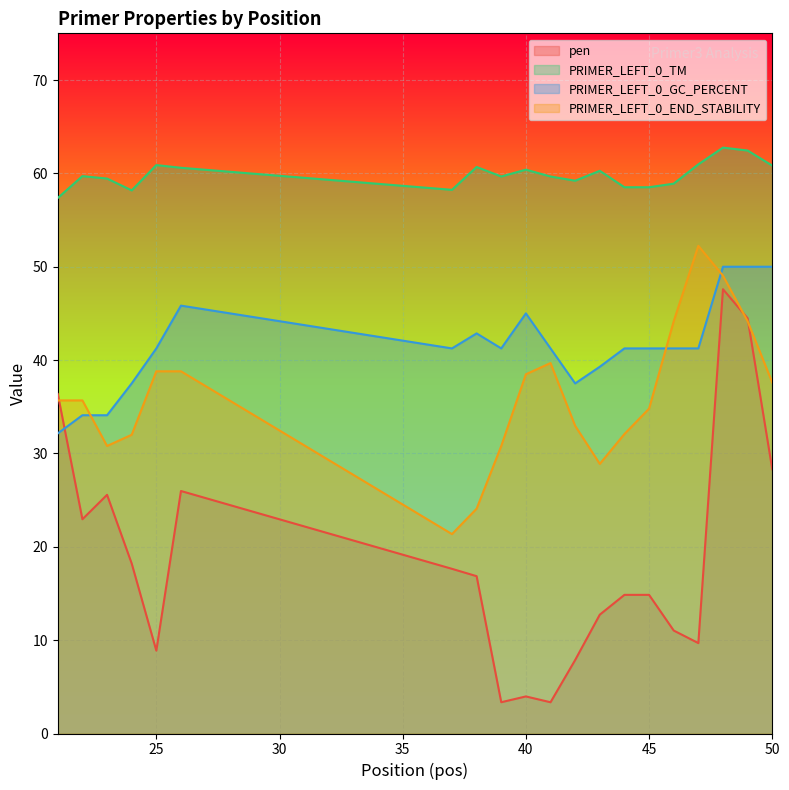

Where is the first local maximum for pen?

23